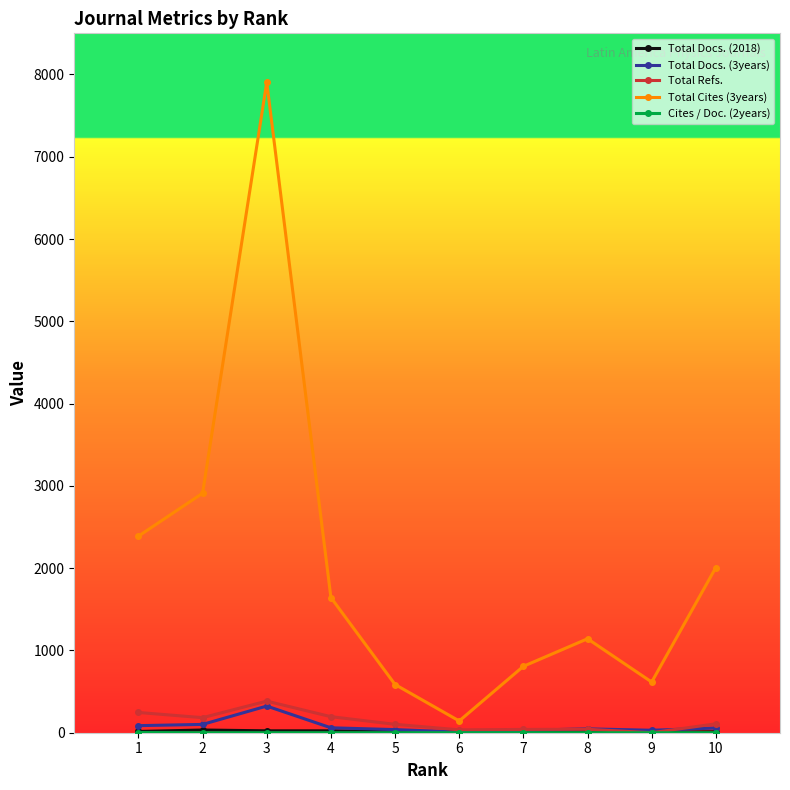

How many data points does each series have?

10